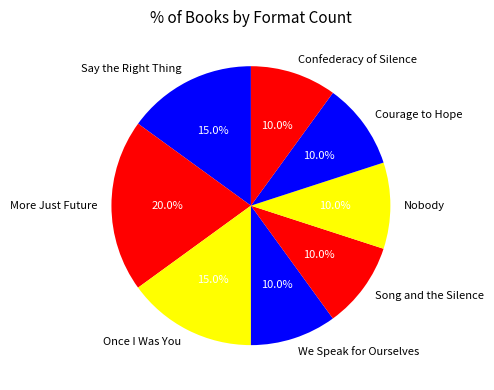

What percentage is NOT represented by Once I Was You?

85.0%